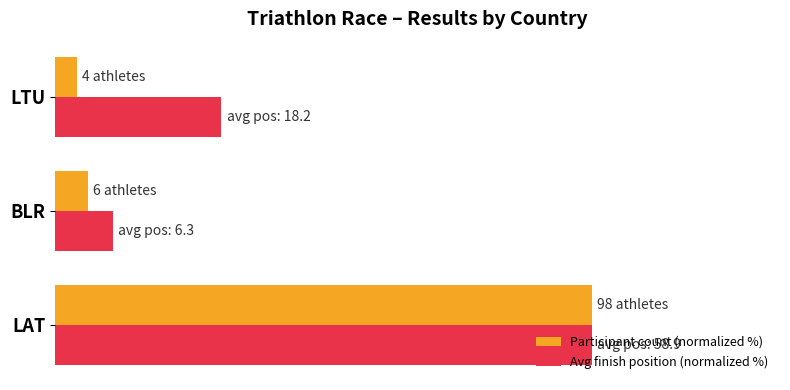

What is the lowest value of the Participant count (normalized %) series?

4.1